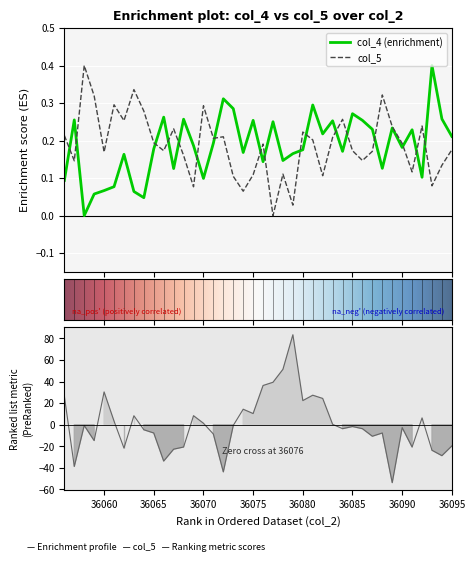

Reading right to left, transcribe all the data shown in this chart.

col_4: 36095=0.2	36094=0.3	36093=0.4	36092=0.1	36091=0.2	36090=0.2	36089=0.2	36088=0.1	36087=0.2	36086=0.3	36085=0.3	36084=0.2	36083=0.3	36082=0.2	36081=0.3	36080=0.2	36079=0.2	36078=0.1	36077=0.3	36076=0.1	36075=0.3	36074=0.2	36073=0.3	36072=0.3	36071=0.2	36070=0.1	36069=0.2	36068=0.3	36067=0.1	36066=0.3	36065=0.2	36064=0.0	36063=0.1	36062=0.2	36061=0.1	36060=0.1	36059=0.1	36058=0.0	36057=0.3	36056=0.1
col_5: 36095=0.2	36094=0.1	36093=0.1	36092=0.2	36091=0.1	36090=0.2	36089=0.2	36088=0.3	36087=0.2	36086=0.1	36085=0.2	36084=0.3	36083=0.2	36082=0.1	36081=0.2	36080=0.2	36079=0.0	36078=0.1	36077=0.0	36076=0.2	36075=0.1	36074=0.1	36073=0.1	36072=0.2	36071=0.2	36070=0.3	36069=0.1	36068=0.2	36067=0.2	36066=0.2	36065=0.2	36064=0.3	36063=0.3	36062=0.3	36061=0.3	36060=0.2	36059=0.3	36058=0.4	36057=0.1	36056=0.2
col_7: 36095=-19.7	36094=-28.7	36093=-23.7	36092=6.3	36091=-20.7	36090=-2.7	36089=-53.7	36088=-7.7	36087=-10.7	36086=-3.7	36085=-1.7	36084=-3.7	36083=0.3	36082=24.3	36081=27.3	36080=22.3	36079=83.3	36078=51.3	36077=39.3	36076=36.3	36075=10.3	36074=14.3	36073=-0.7	36072=-43.7	36071=-8.7	36070=1.3	36069=8.3	36068=-20.7	36067=-22.7	36066=-33.7	36065=-7.7	36064=-4.7	36063=8.3	36062=-21.7	36061=3.3	36060=30.3	36059=-14.7	36058=-0.7	36057=-38.7	36056=26.3